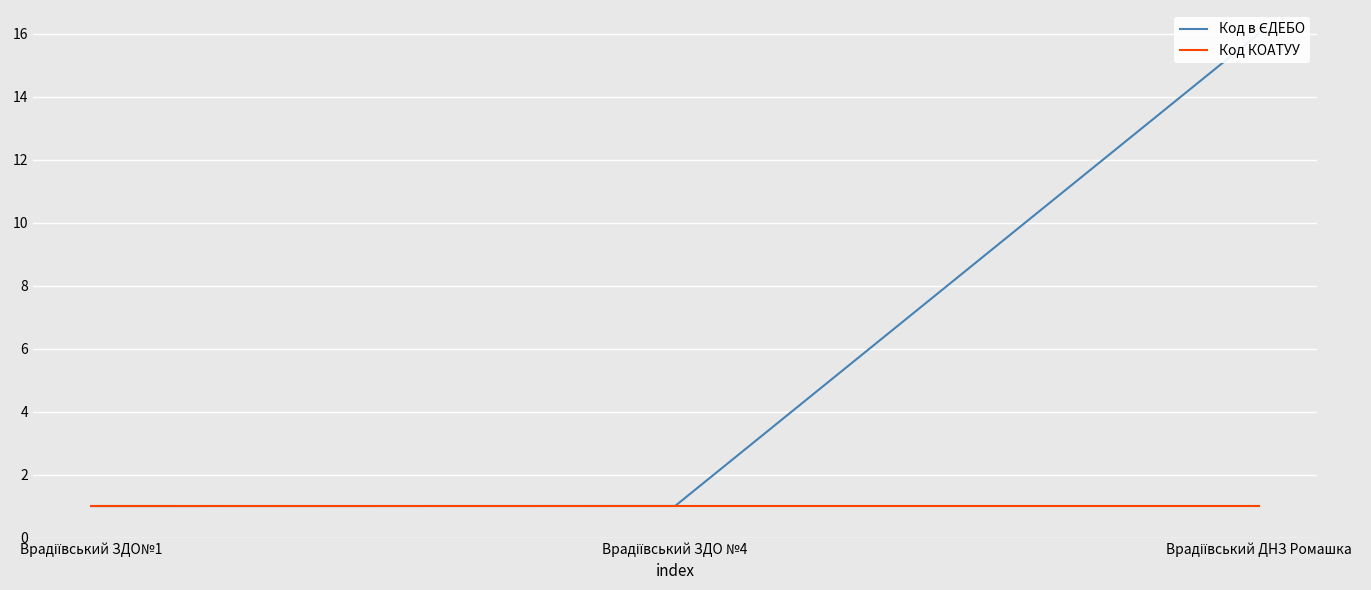

What are all the series names shown in the legend?

Код в ЄДЕБО, Код КОАТУУ